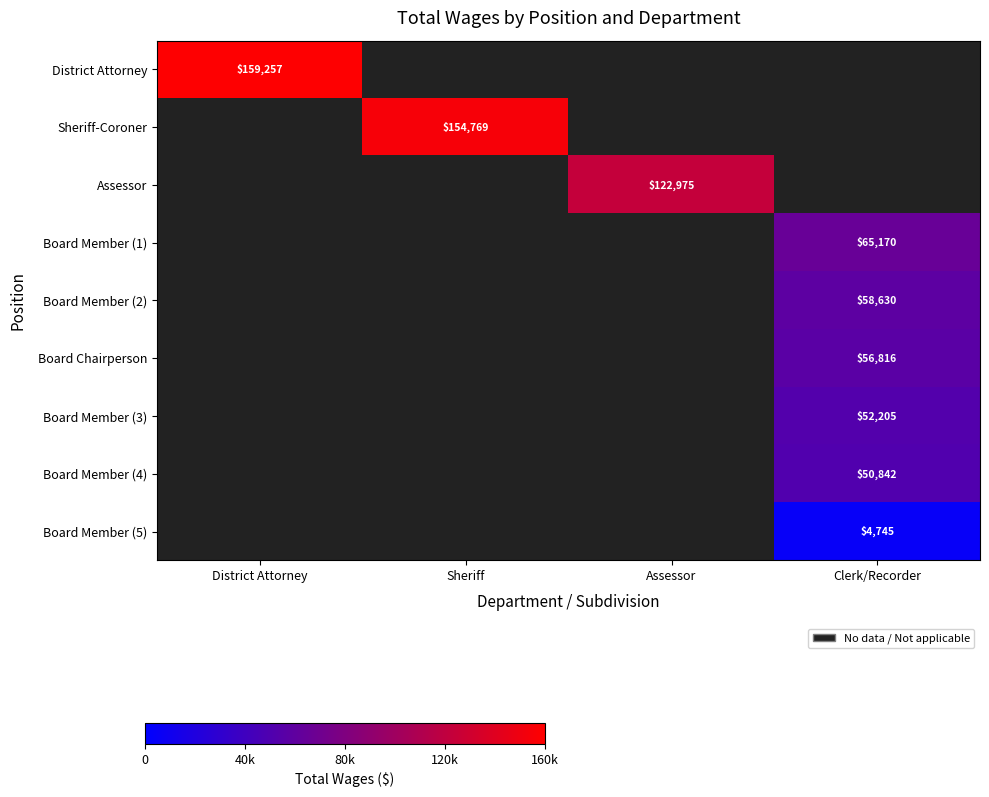

The value of Assessor at Assessor is 122975. True or false?

True